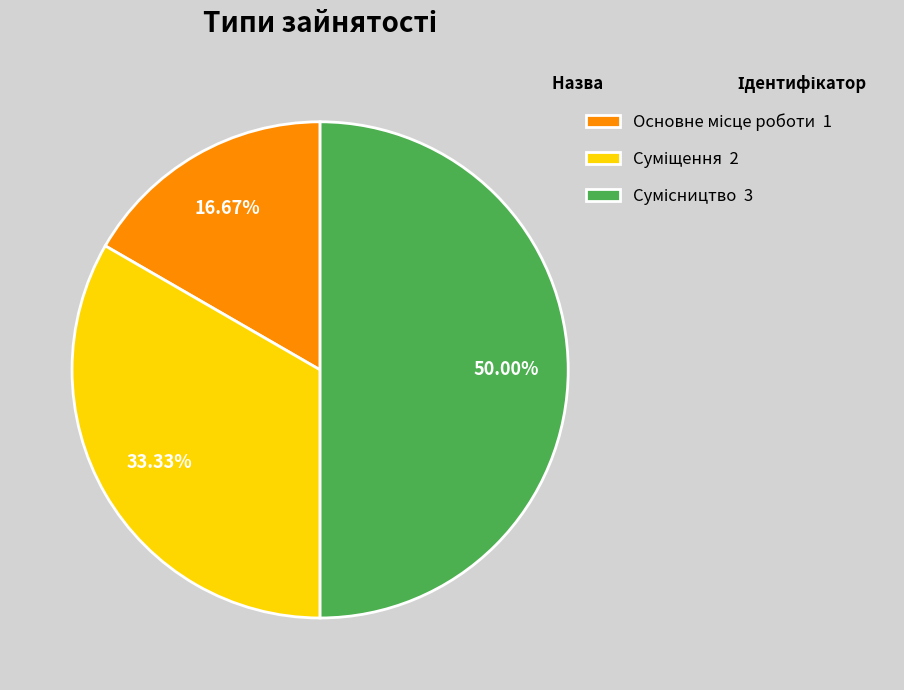

What is the smallest slice in the pie chart?

Основне місце роботи